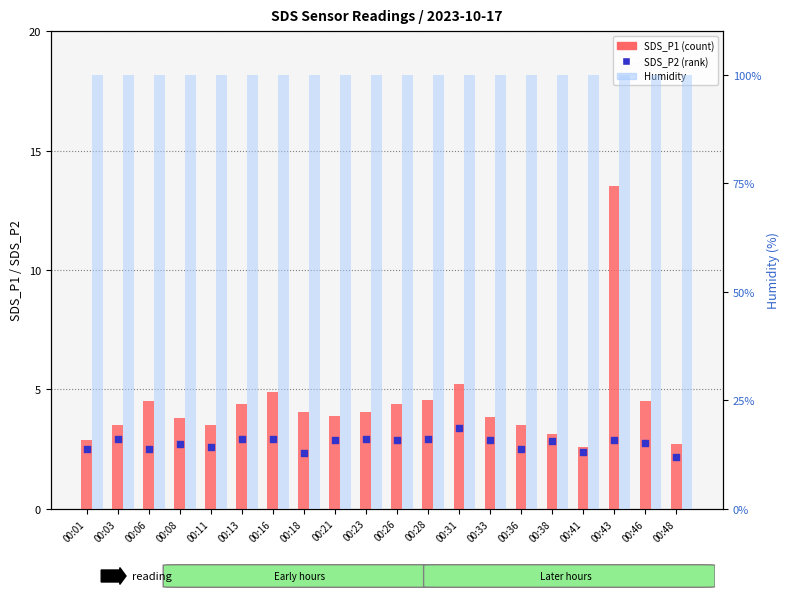

What is the total value across all series at 00:21?

106.6